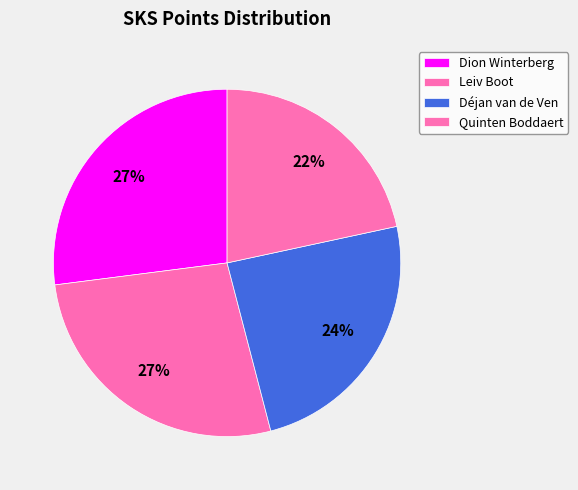

Count the number of slices in the pie.

4